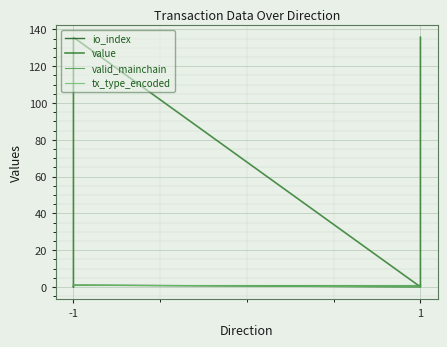

At how many categories does at least one series exceed 88?

2